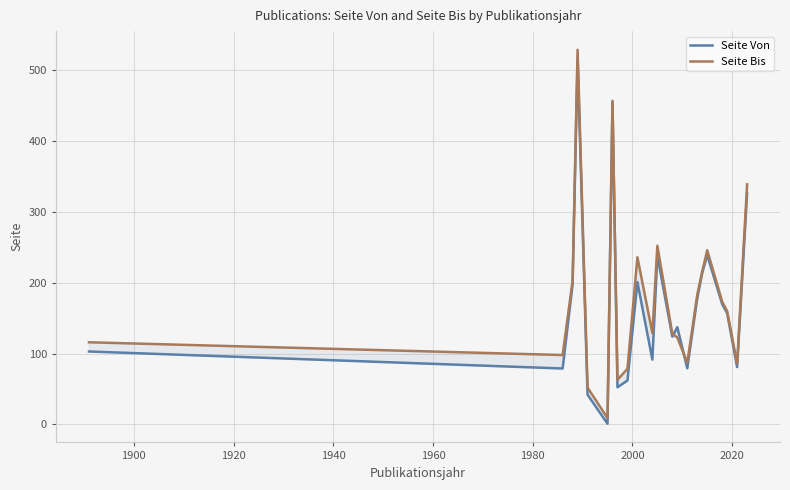

At how many categories does at least one series exceed 408?

2